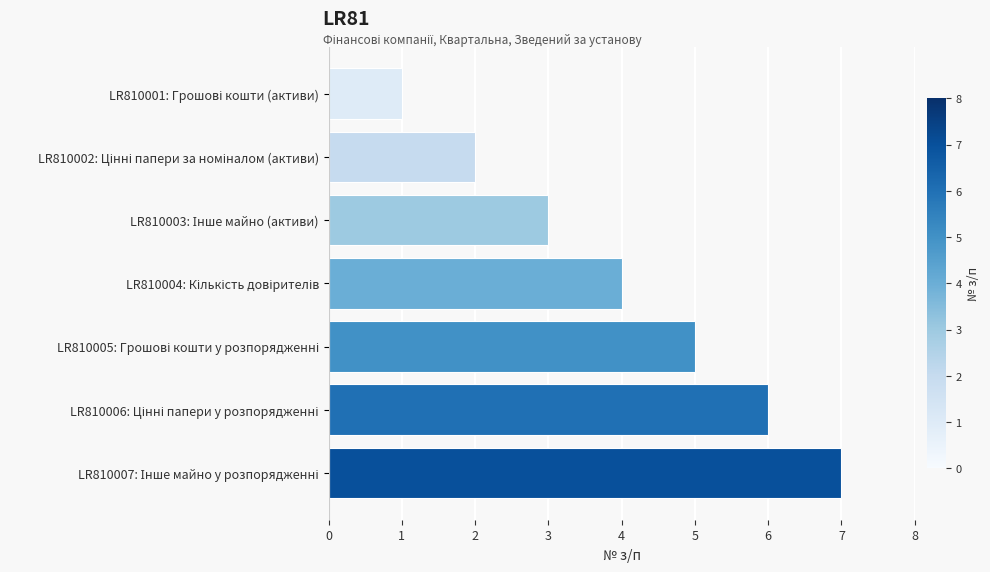

How many values are between 2 and 6?

5